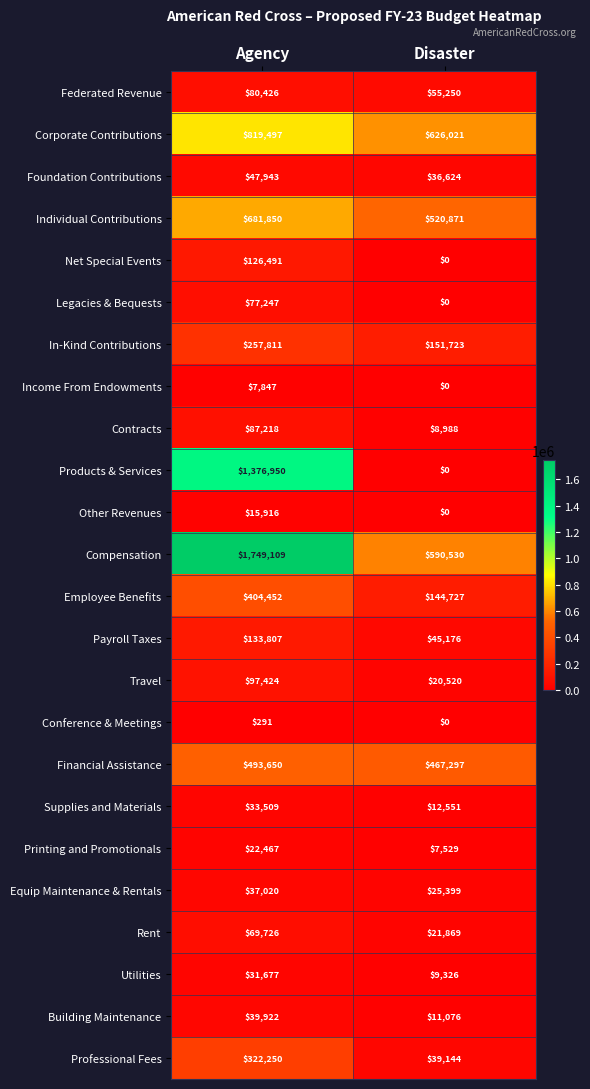

At which category does the chart reach its peak across all series?

Agency